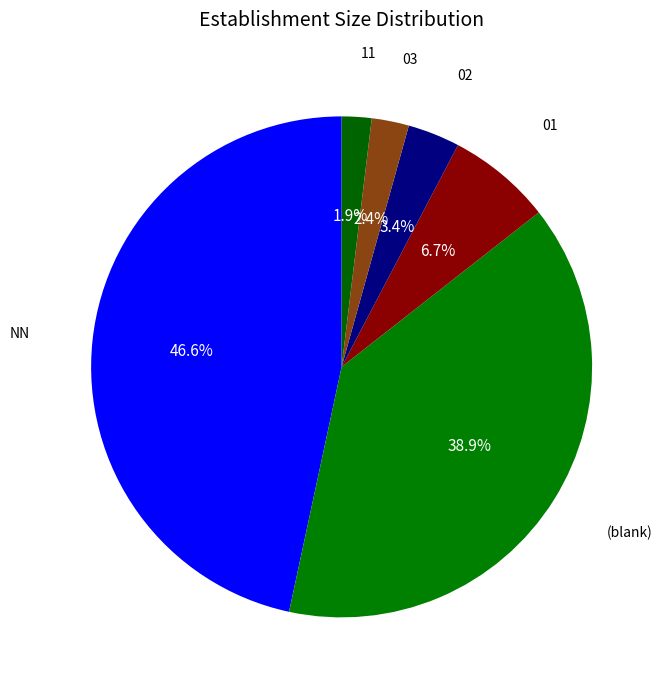

Does NN represent more than half of the total?

No